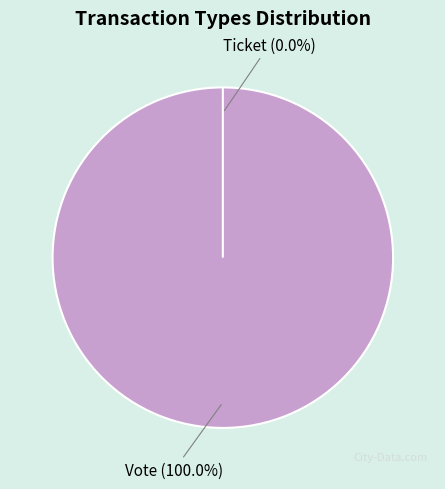

Does Vote account for over 50% of the chart?

Yes